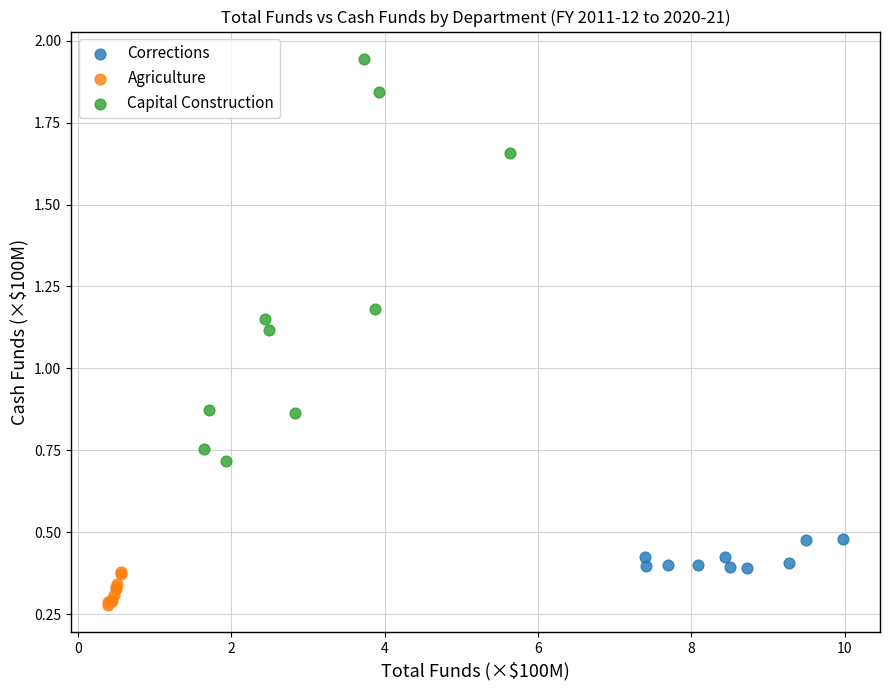

Which series reaches the minimum Y coordinate?

Agriculture